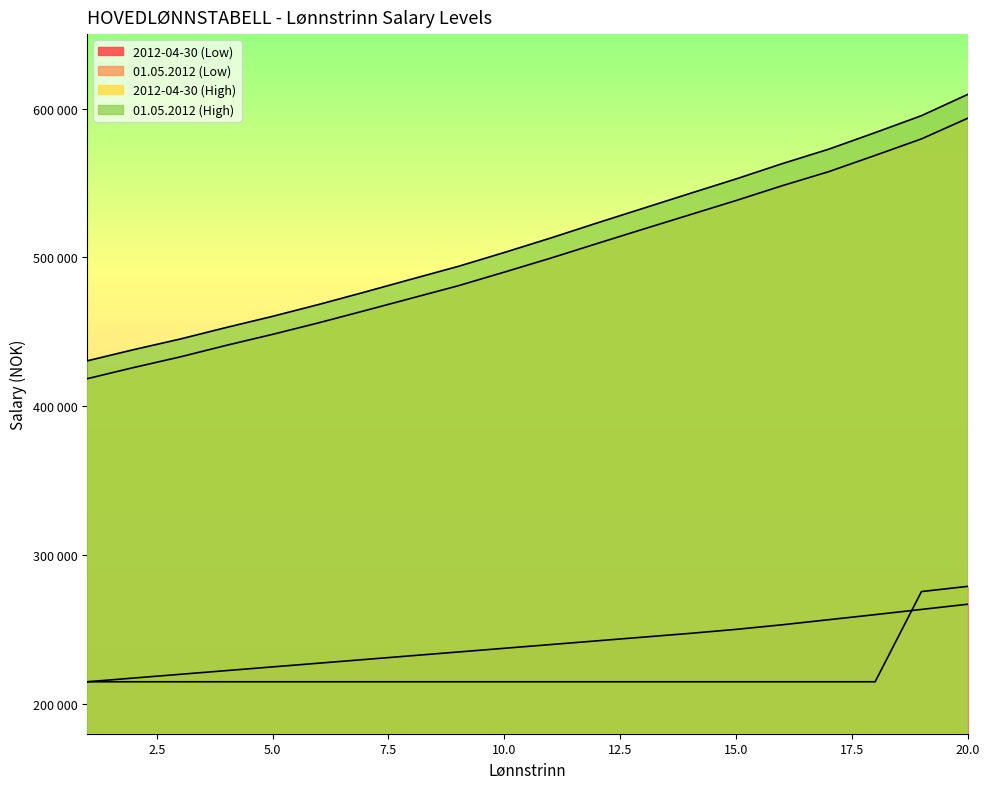

True or false: 01.05.2012 (High) has a value of 977936 at 19.

False